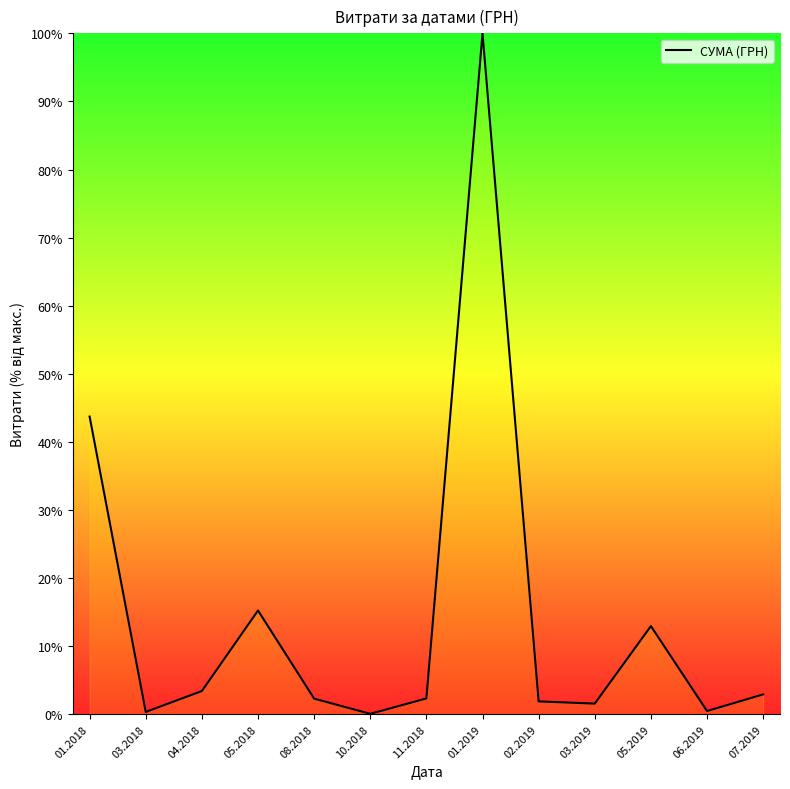

What is the sum of the values at 04.2018 and 01.2018?

47.1